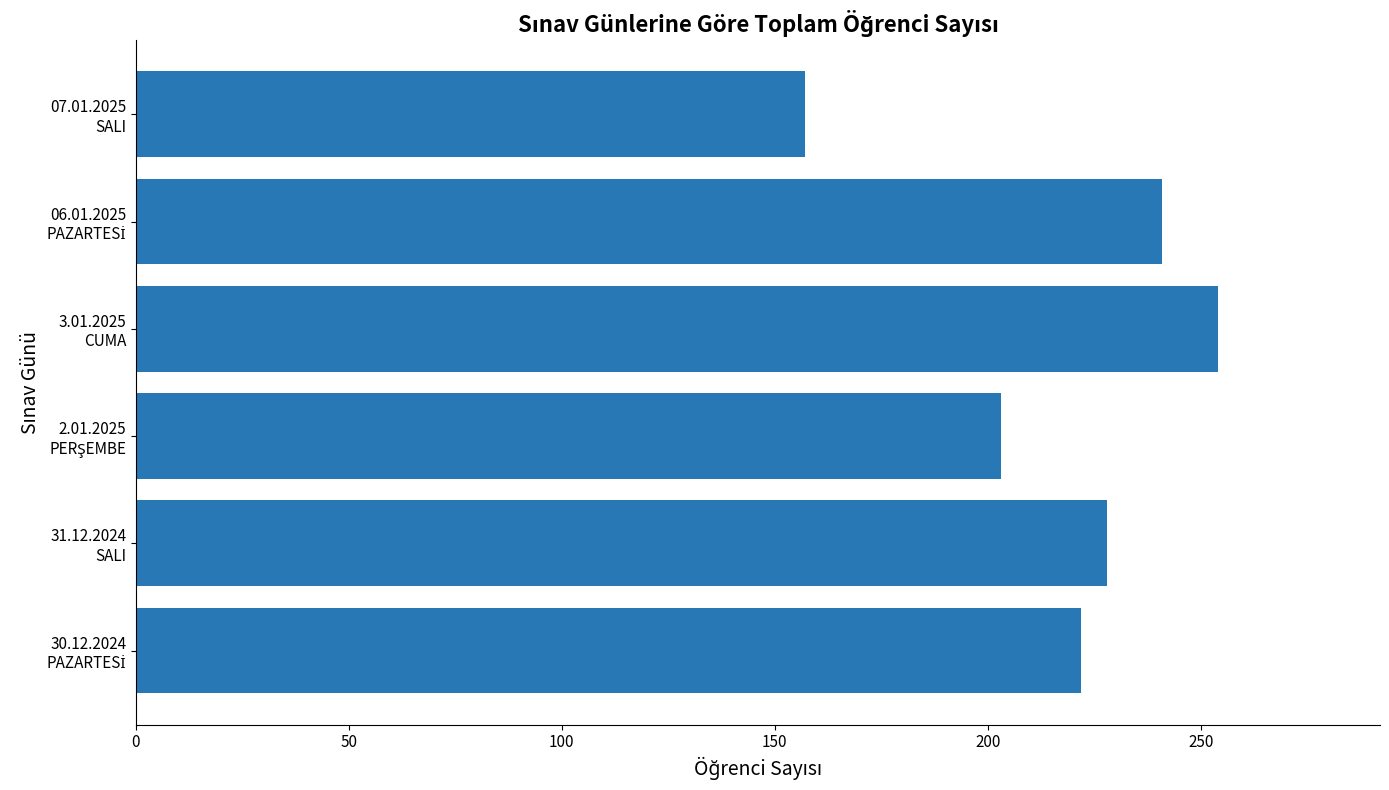

What is the difference between the maximum and minimum values?

97